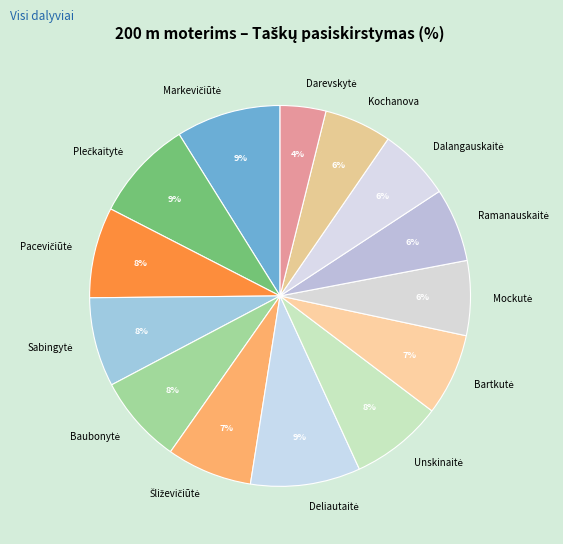

What percentage is the Kochanova slice, to the nearest percent?

6%